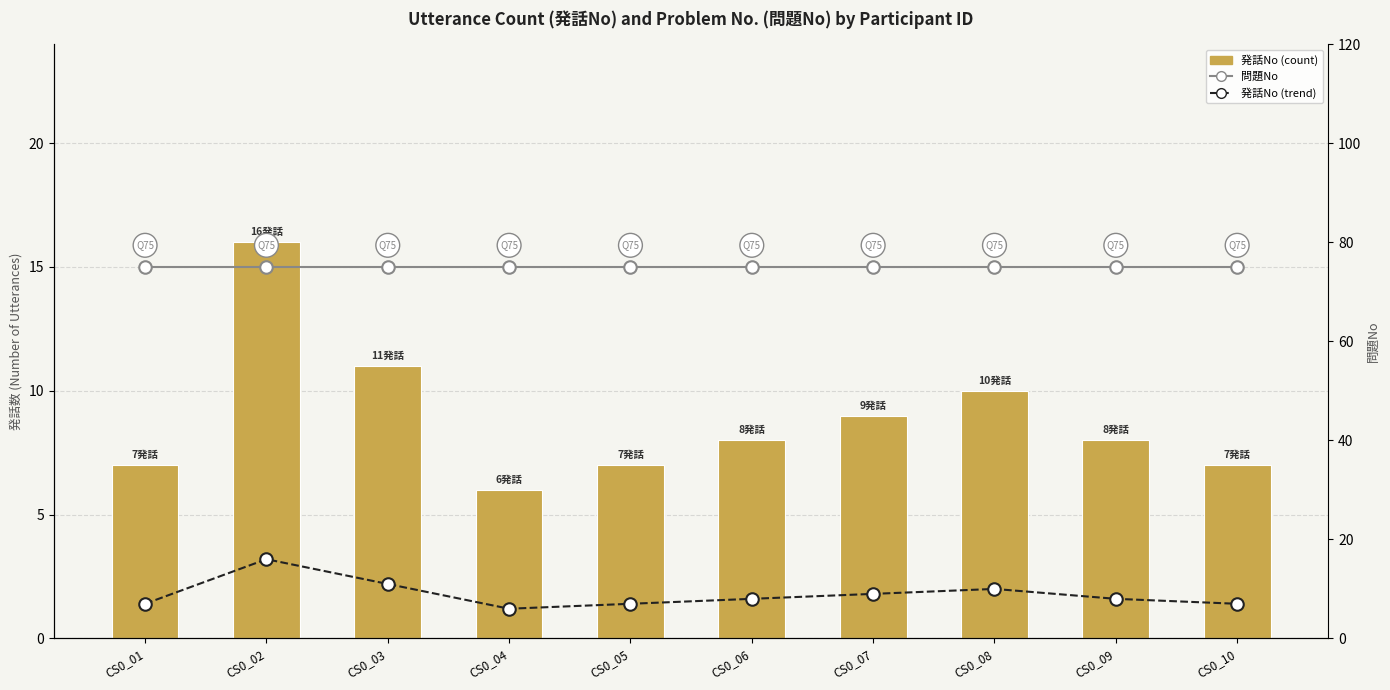

Are the bars grouped side by side (vs. stacked)?

Yes